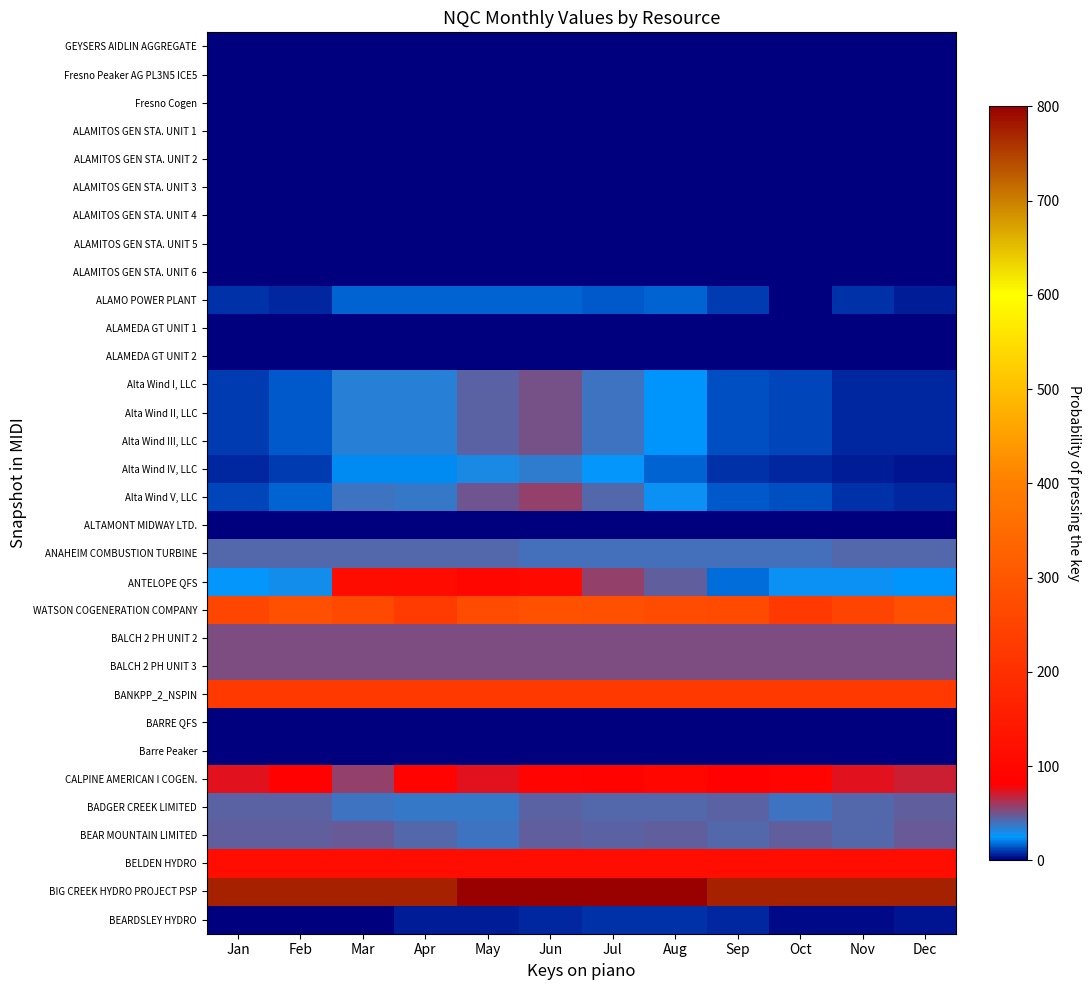

Between Jul and Oct, which series saw the biggest shift?

WATSON COGENERATION COMPANY